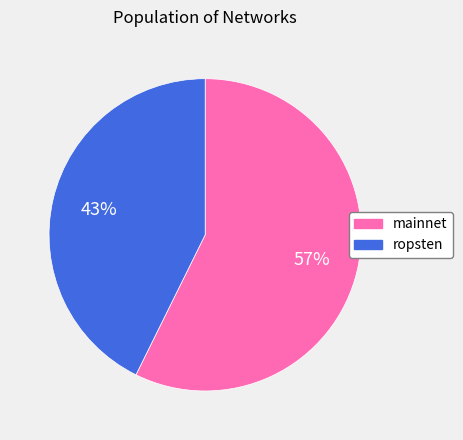

What is the majority slice?

mainnet